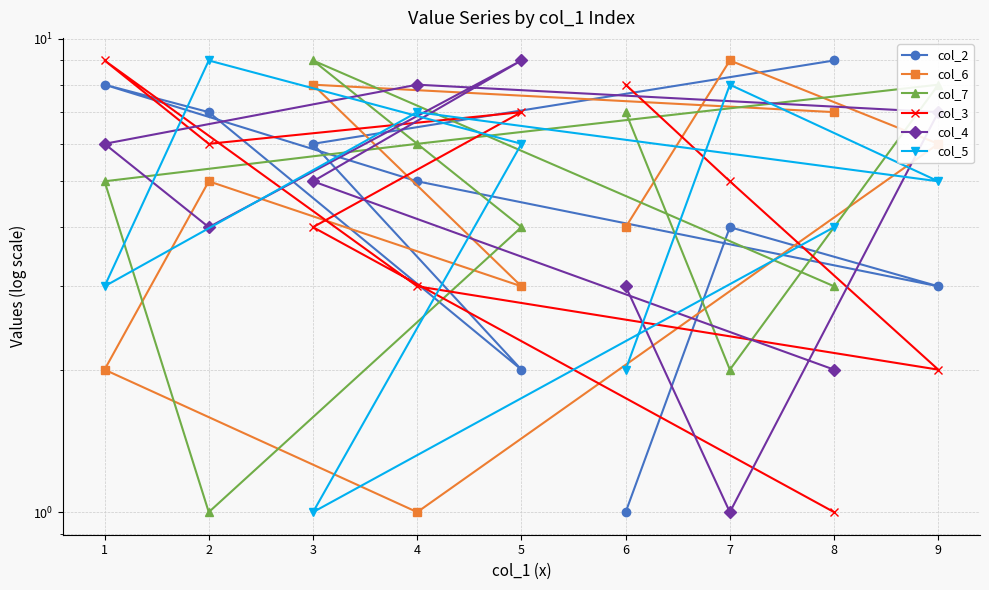

How many values in the col_5 series exceed 5?

4